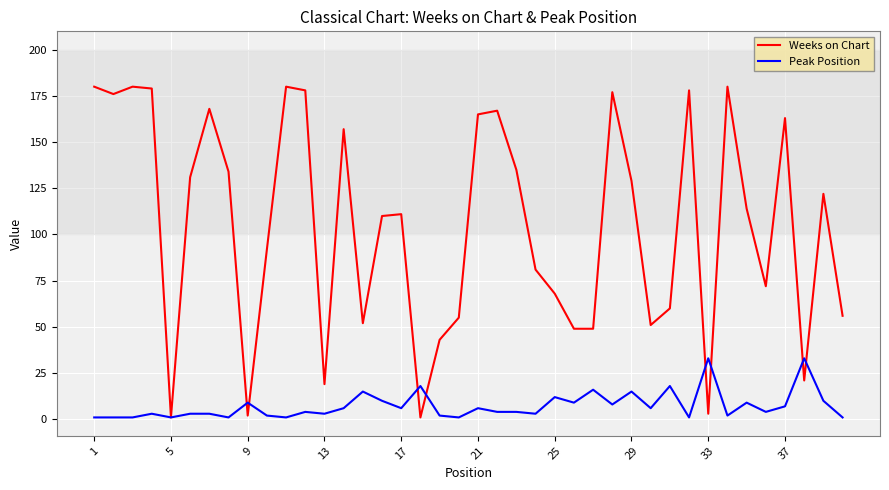

What is the average value of the Weeks on Chart series?

105